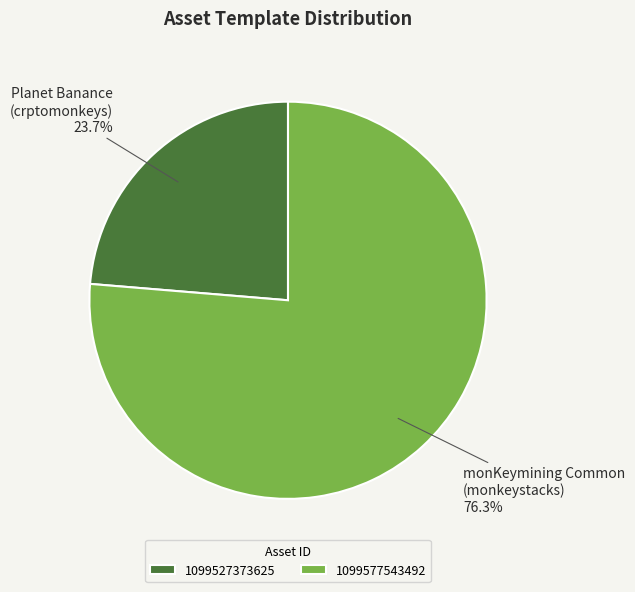

Is it true that 1099527373625 is 38% of the pie?

False